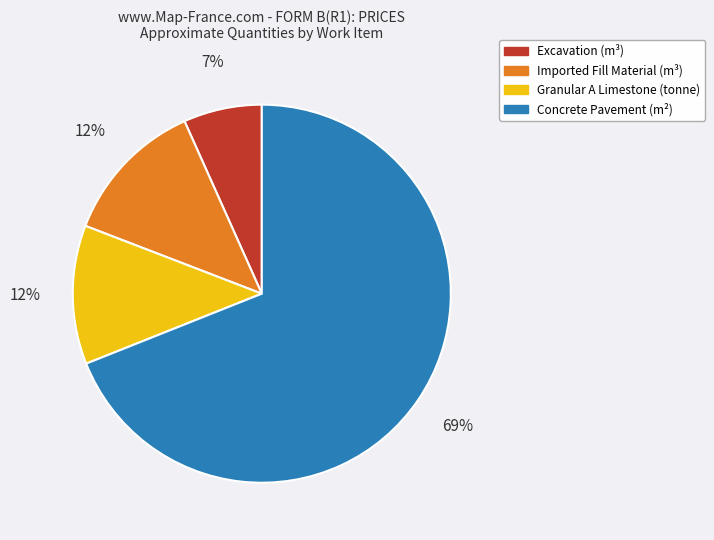

To the nearest percent, what is the difference between the Granular A Limestone (tonne) and Excavation (m³) slice percentages?

5%